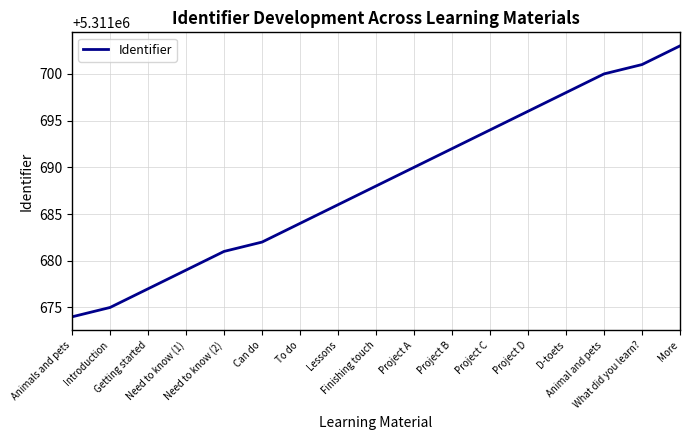

List the labels in order of value, largest first.

More, What did you learn?, Animal and pets, D-toets, Project D, Project C, Project B, Project A, Finishing touch, Lessons, To do, Can do, Need to know (2), Need to know (1), Getting started, Introduction, Animals and pets